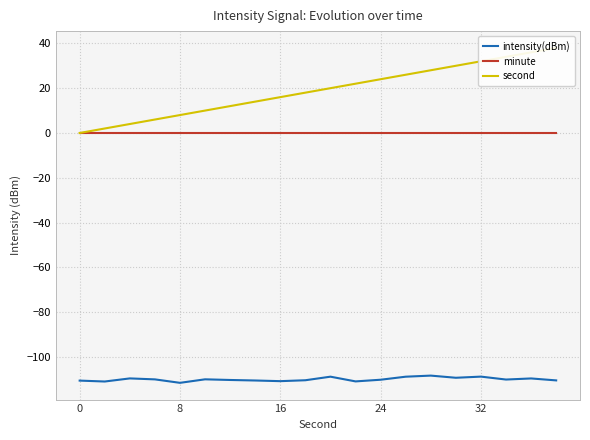

What is the approximate value of intensity(dBm) at 15?

-109.3